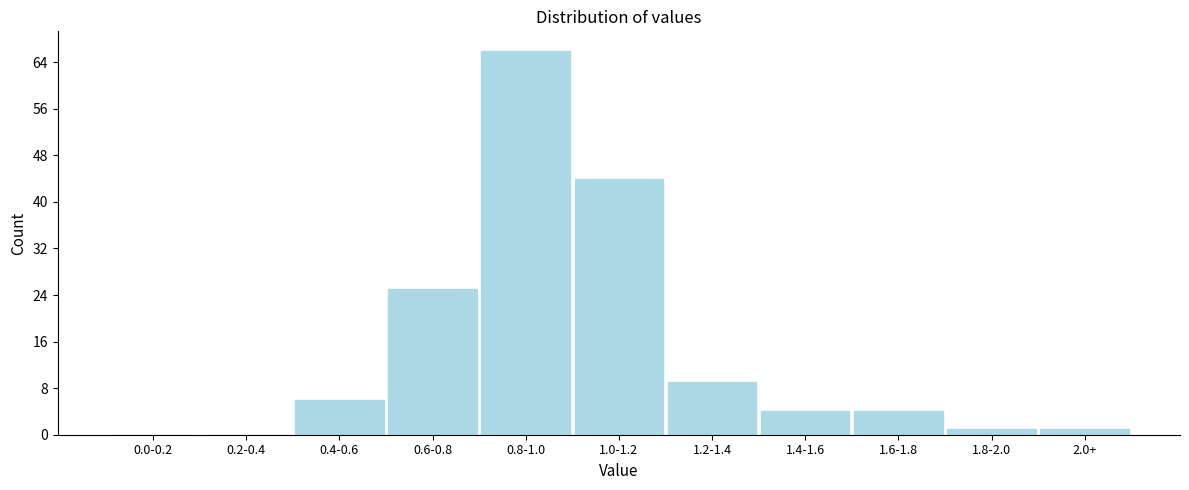

Reading right to left, what are all the values shown in this chart?

2.0+=1	1.8-2.0=1	1.6-1.8=4	1.4-1.6=4	1.2-1.4=9	1.0-1.2=44	0.8-1.0=66	0.6-0.8=25	0.4-0.6=6	0.2-0.4=0	0.0-0.2=0